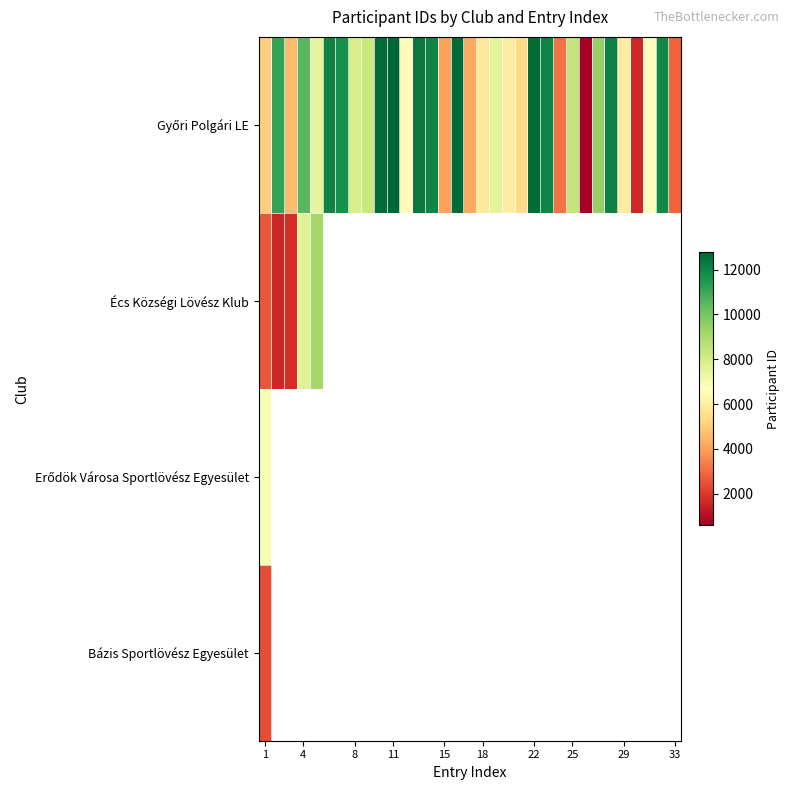

At how many categories does at least one series exceed 11846?

10